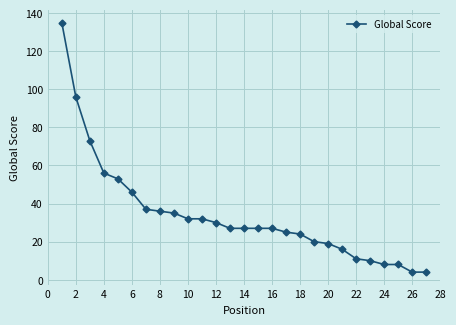

What is the maximum value shown in the chart?

135